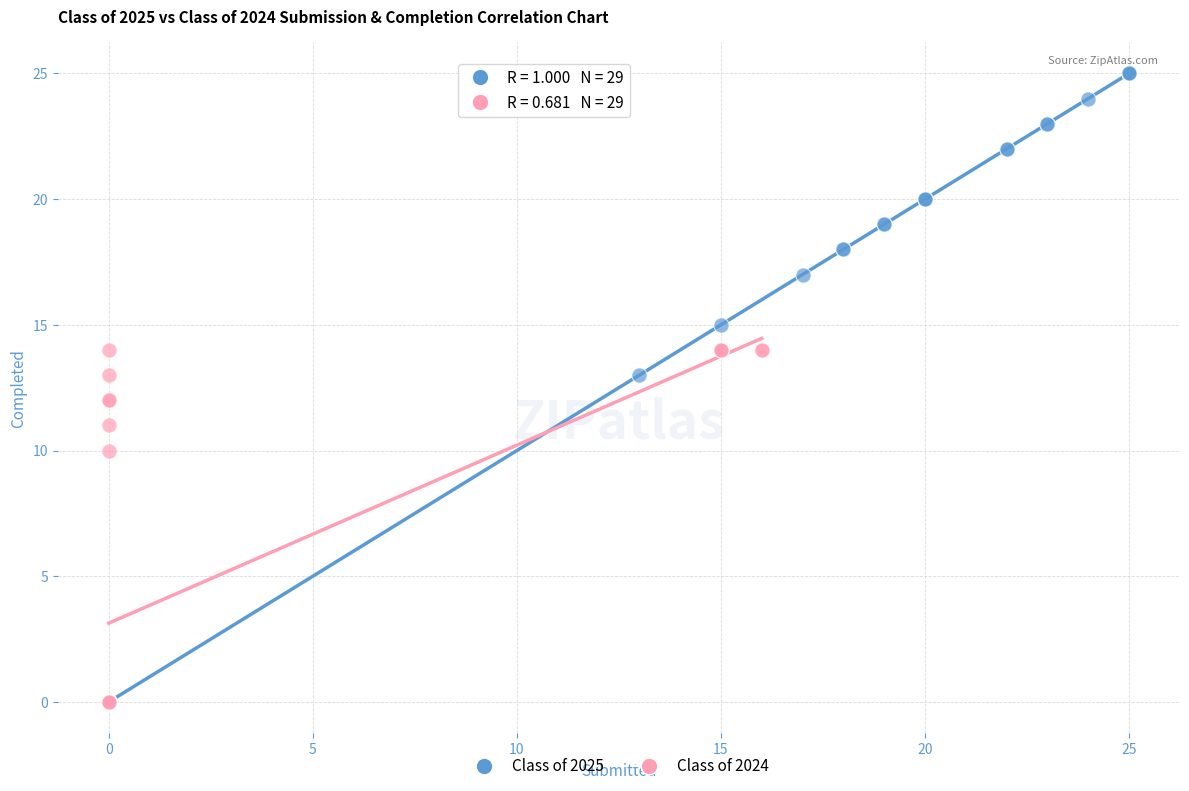

Which series has the widest spread of Y values?

Class of 2025